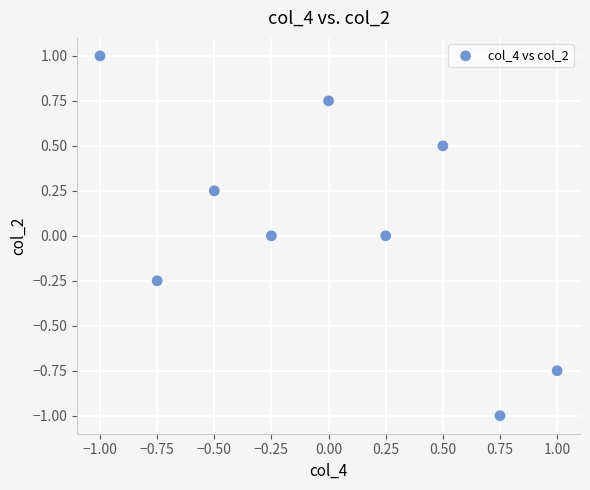

What is the range of Y values (max minus min)?

2.0